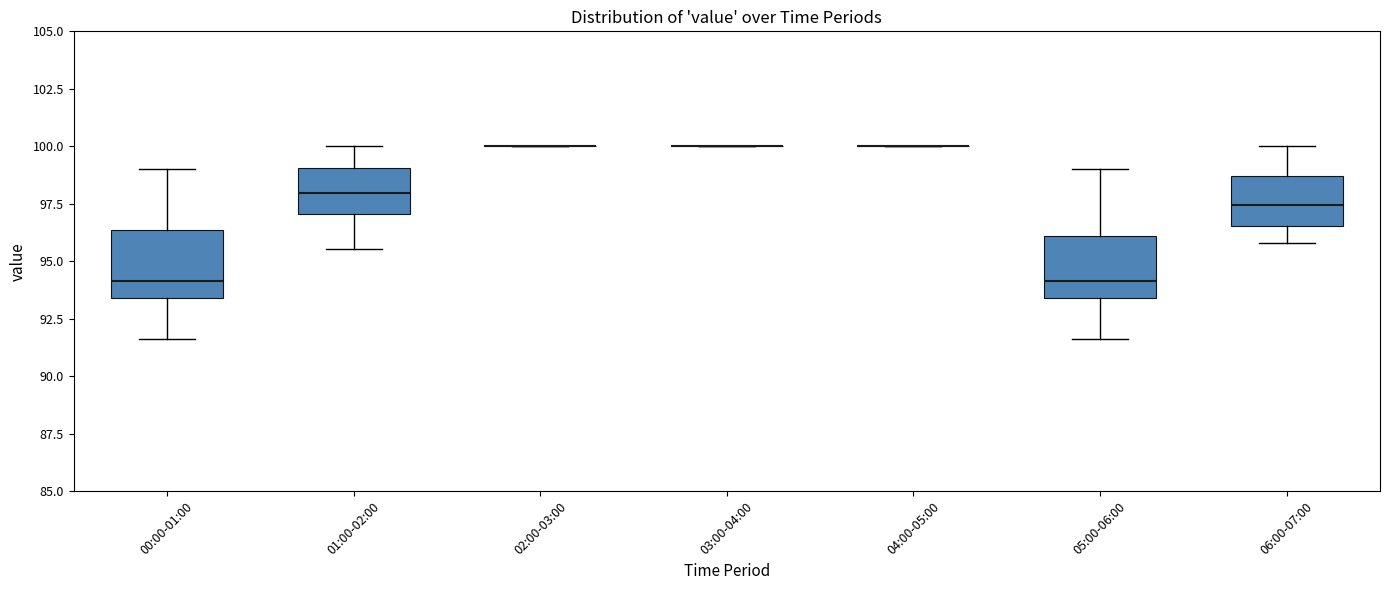

Where does the upper whisker of the box for 06:00-07:00 end on the y-axis? The values are not printed on the chart, so give them approximately, as read against the axis.

100.0